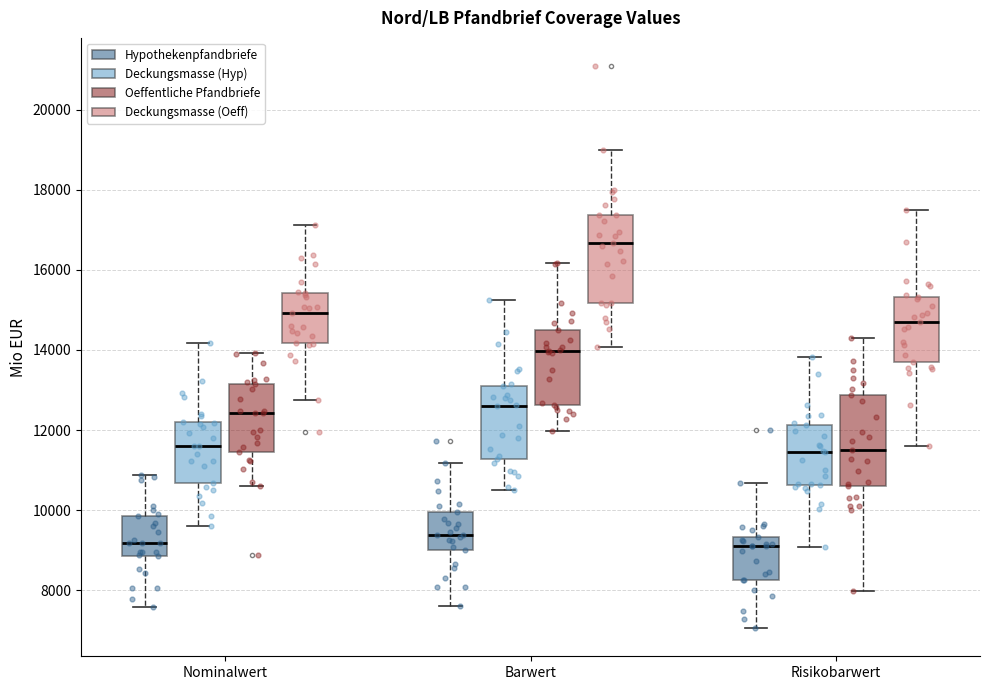

Reading left to right, transcribe this box plot: for each box, give where its median line is, the range the box spans, and where its two whiskers end, as read against the y-axis. The values are not printed on the chart, so give them approximately, as read against the axis.

Nominalwert (Hypothekenpfandbriefe): median 9200, box 8800 to 9800, whiskers 7600 to 10800
Nominalwert (Deckungsmasse (Hyp)): median 11600, box 10600 to 12200, whiskers 9600 to 14200
Nominalwert (Oeffentliche Pfandbriefe): median 12400, box 11400 to 13200, whiskers 10600 to 14000
Nominalwert (Deckungsmasse (Oeff)): median 15000, box 14200 to 15400, whiskers 12800 to 17200
Barwert (Hypothekenpfandbriefe): median 9400, box 9000 to 10000, whiskers 7600 to 11200
Barwert (Deckungsmasse (Hyp)): median 12600, box 11200 to 13200, whiskers 10400 to 15200
Barwert (Oeffentliche Pfandbriefe): median 14000, box 12600 to 14400, whiskers 12000 to 16200
Barwert (Deckungsmasse (Oeff)): median 16600, box 15200 to 17400, whiskers 14000 to 19000
Risikobarwert (Hypothekenpfandbriefe): median 9200, box 8200 to 9400, whiskers 7000 to 10600
Risikobarwert (Deckungsmasse (Hyp)): median 11400, box 10600 to 12200, whiskers 9000 to 13800
Risikobarwert (Oeffentliche Pfandbriefe): median 11600, box 10600 to 12800, whiskers 8000 to 14400
Risikobarwert (Deckungsmasse (Oeff)): median 14800, box 13800 to 15400, whiskers 11600 to 17400